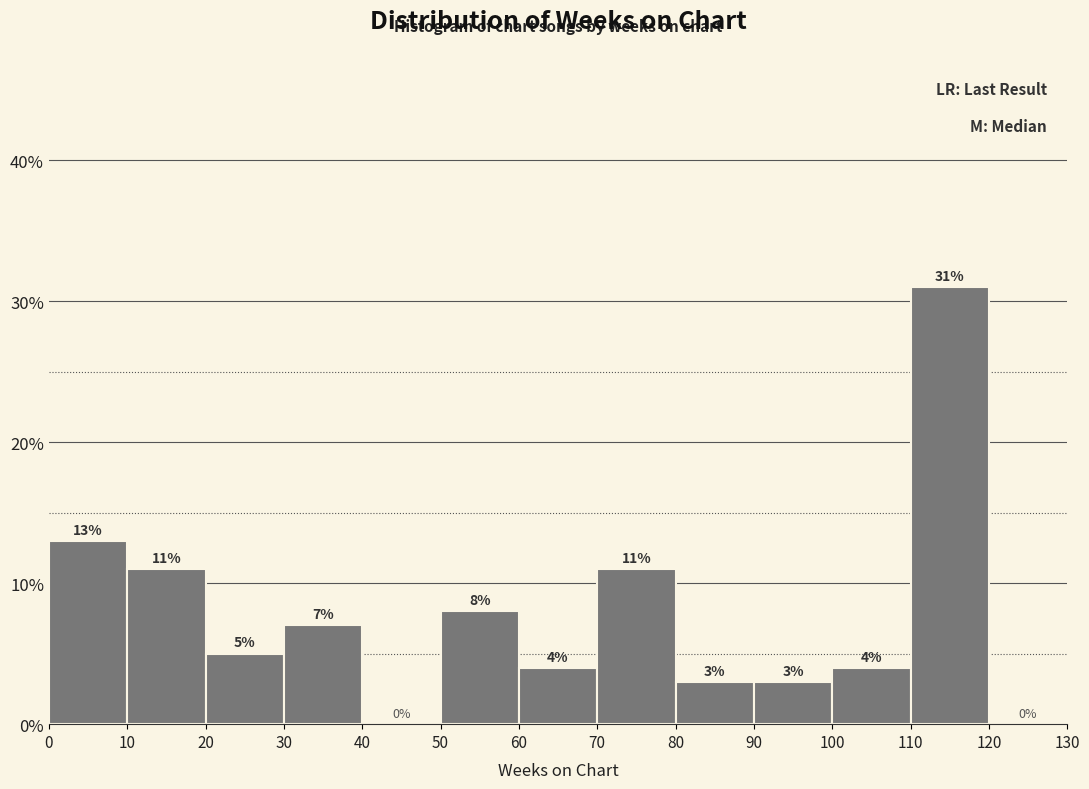

Reading left to right, transcribe this chart: for each bar, give the range it covers on the x-axis and its height.

0 to 10: 13
10 to 20: 11
20 to 30: 5
30 to 40: 7
40 to 50: 0
50 to 60: 8
60 to 70: 4
70 to 80: 11
80 to 90: 3
90 to 100: 3
100 to 110: 4
110 to 120: 31
120 to 130: 0